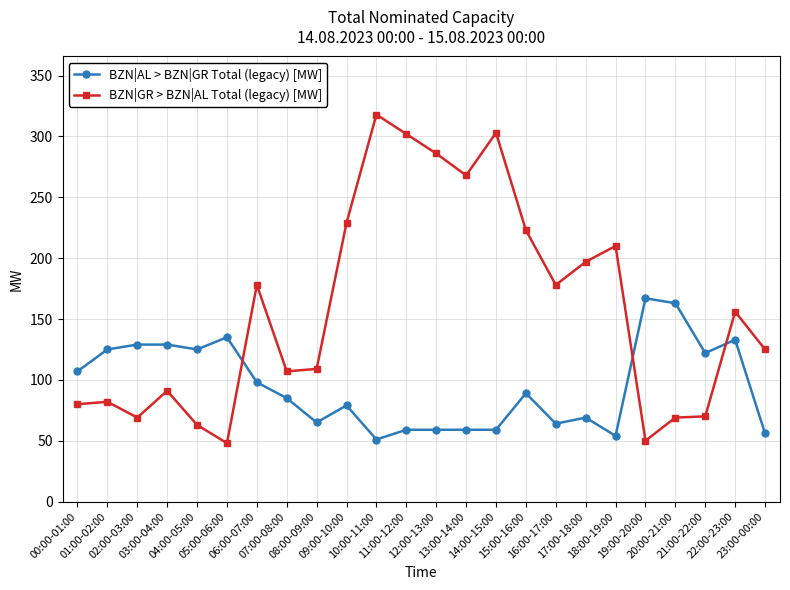

At how many categories does at least one series exceed 113?

21